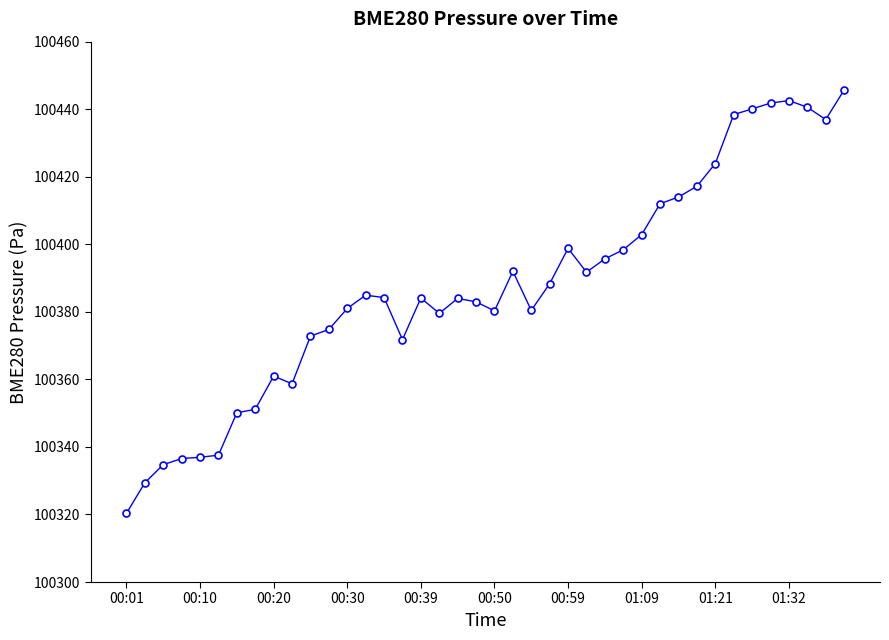

True or false: there are more than 2 points higher than both neighbors.

True